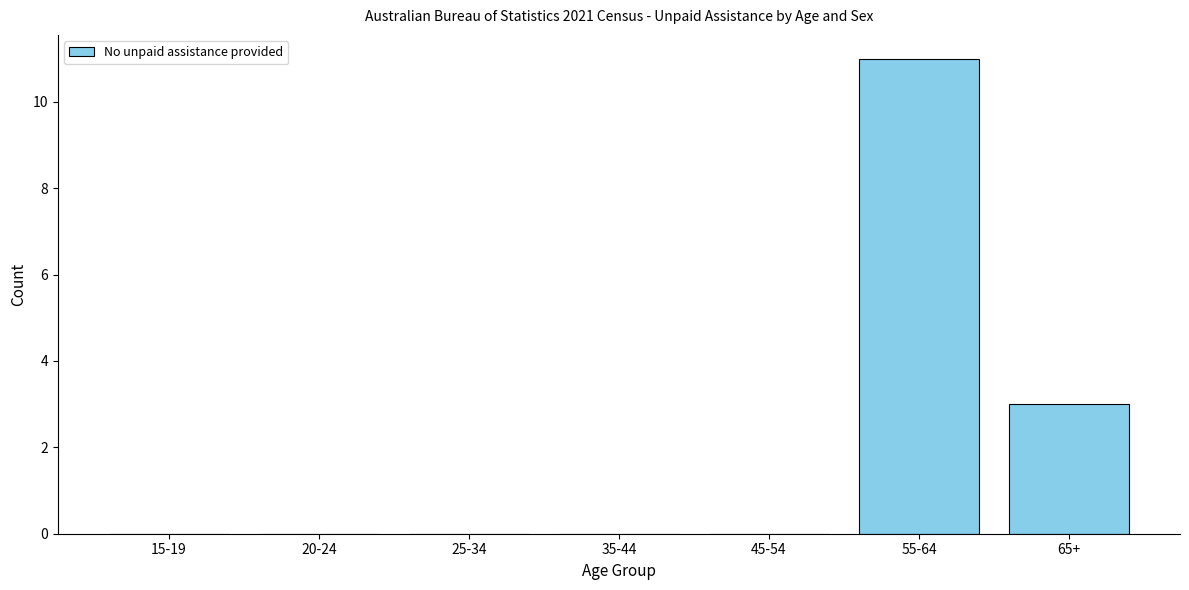

Reading right to left, extract all data points from this chart.

65+=3	55-64=11	45-54=0	35-44=0	25-34=0	20-24=0	15-19=0